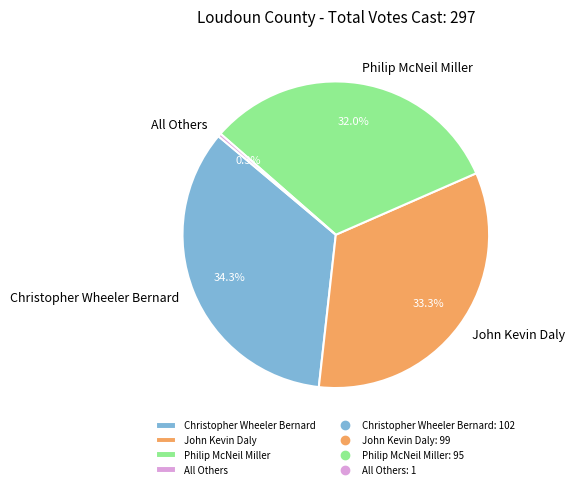

How many slices are in this pie chart?

4